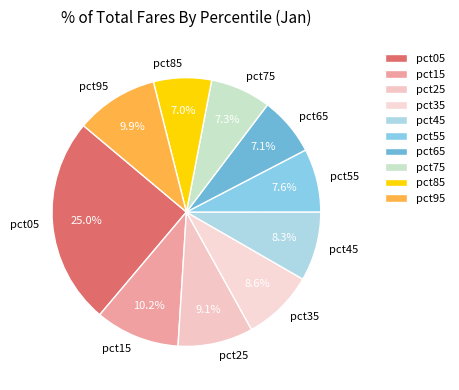

Between pct05 and pct45, which is larger?

pct05